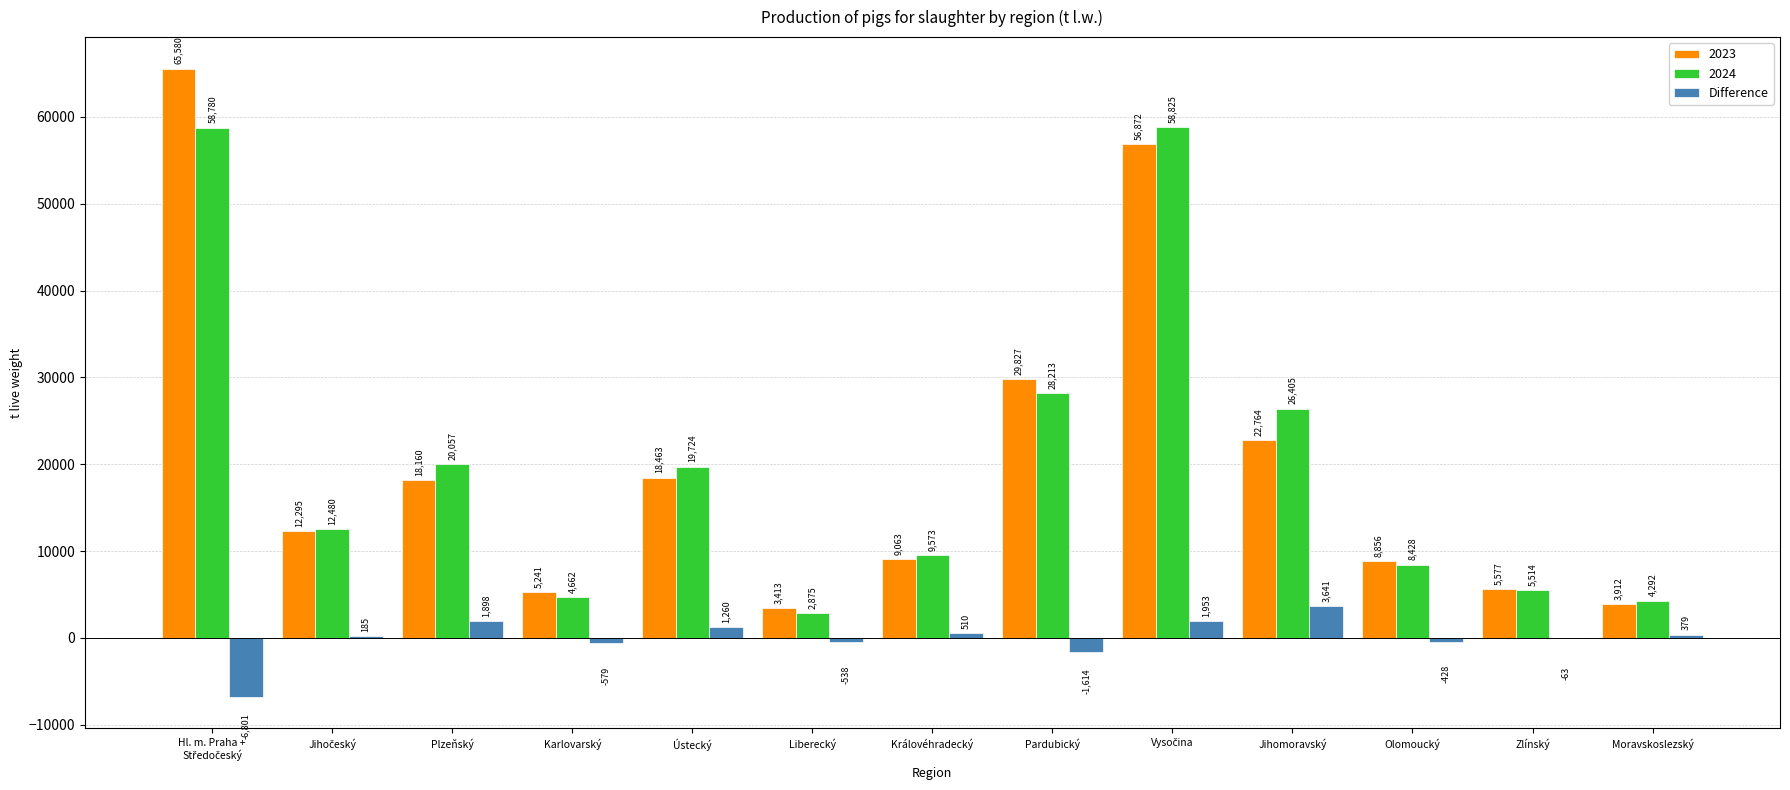

Between Zlínský and Moravskoslezský, which series saw the biggest shift?

2023